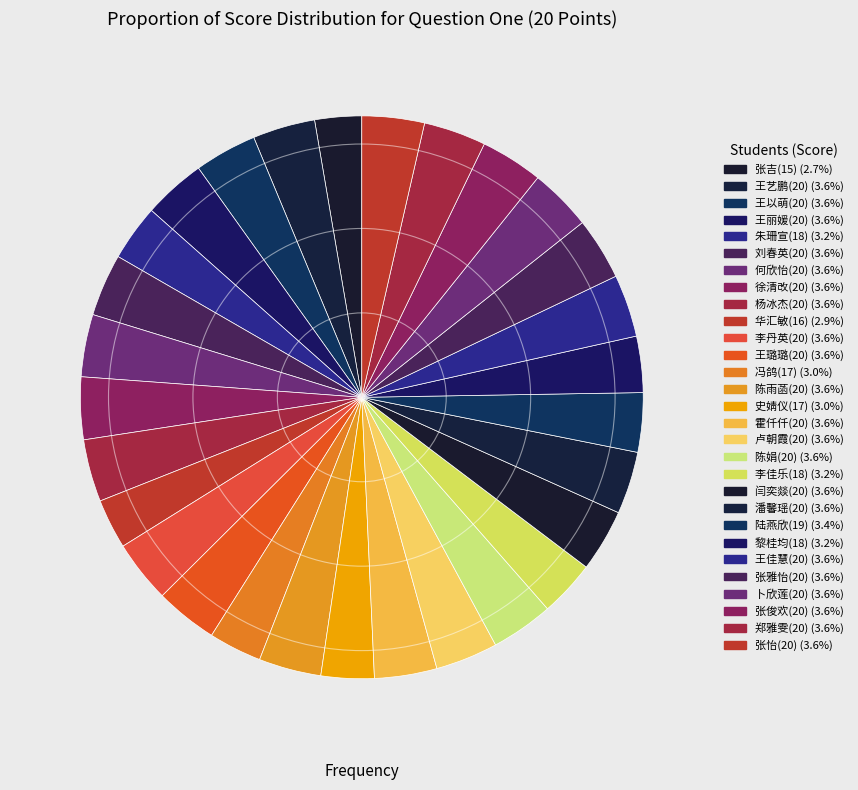

Is there a majority slice in this chart?

No